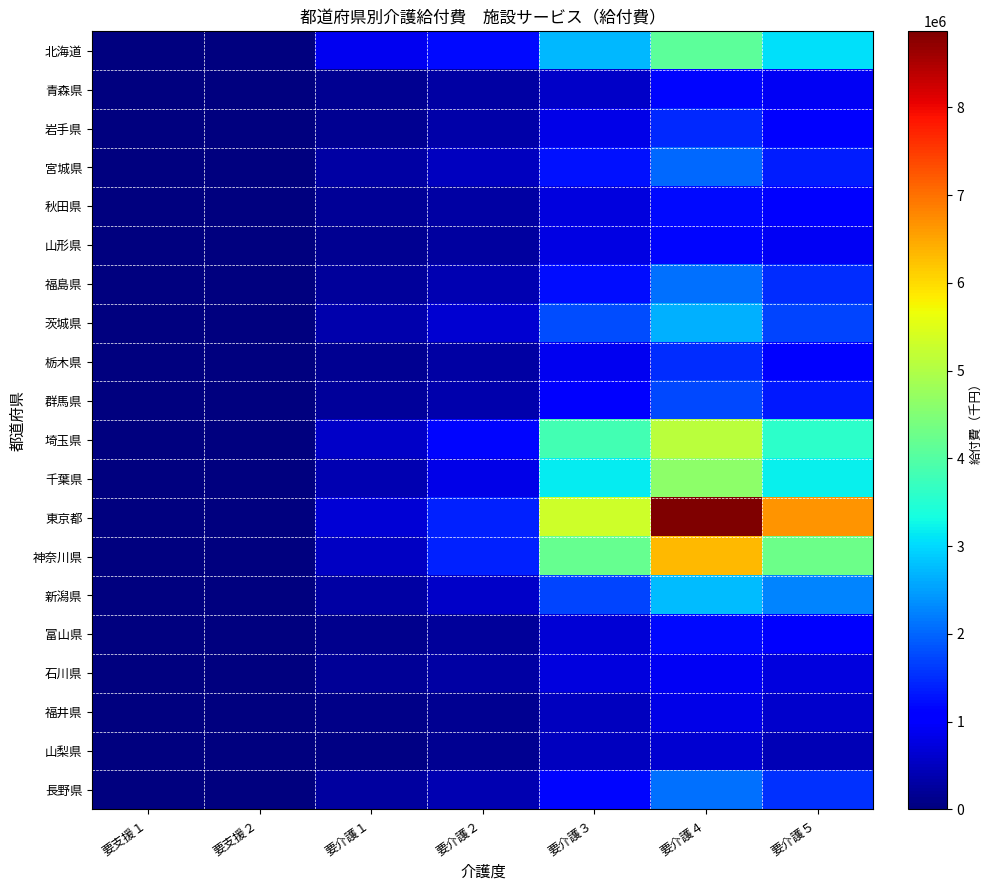

What is the greatest value displayed?

8864868.5